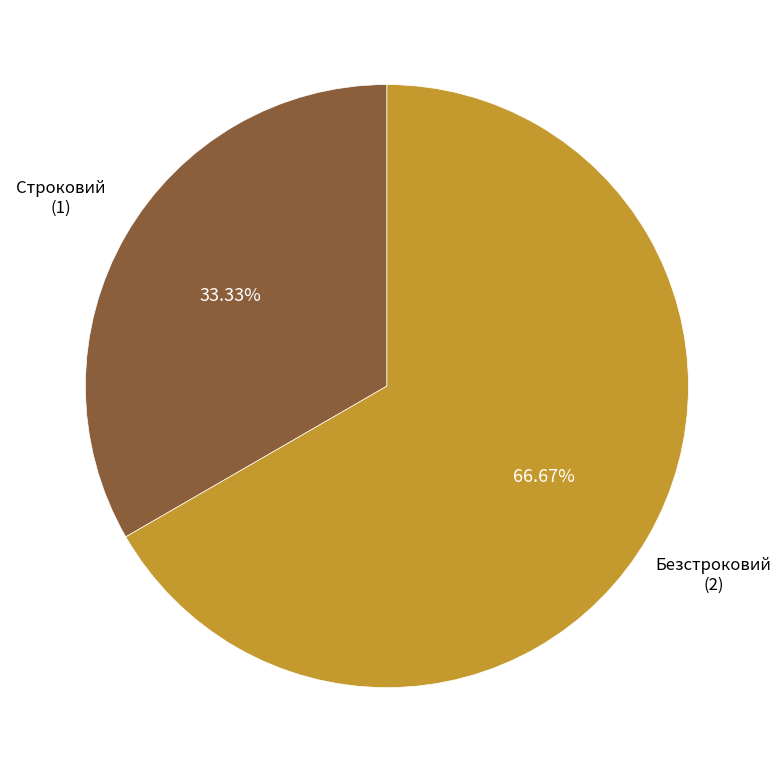

Does any single category account for the majority?

Yes